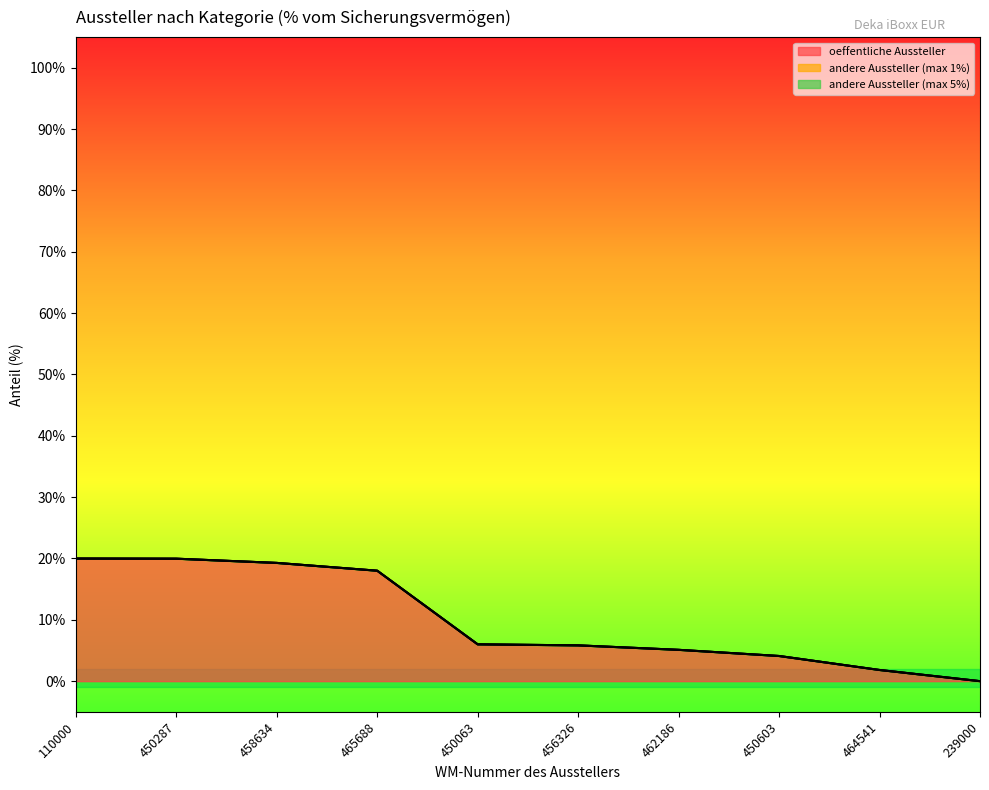

The andere Aussteller (max 5%) series shows 0.0 at 456326. True or false?

True